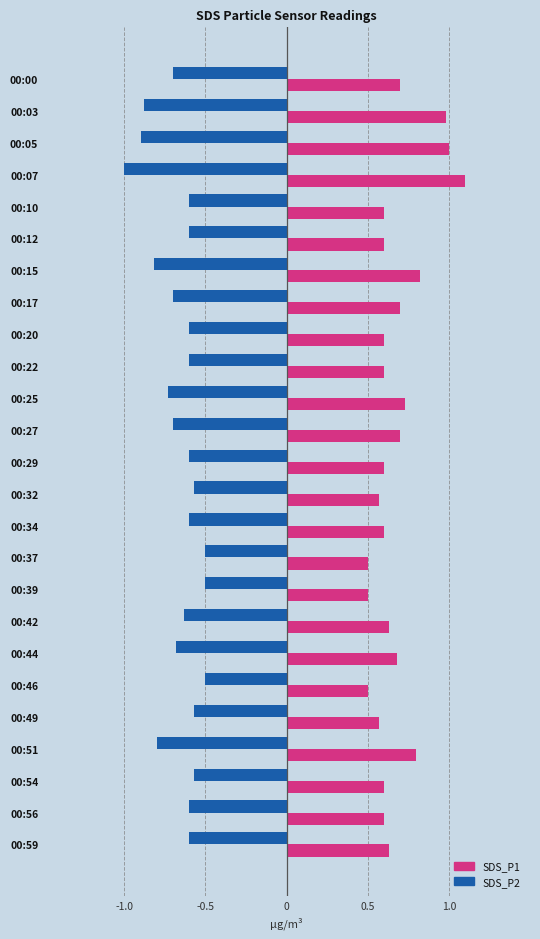

What is the lowest value of the SDS_P1 series?

0.5